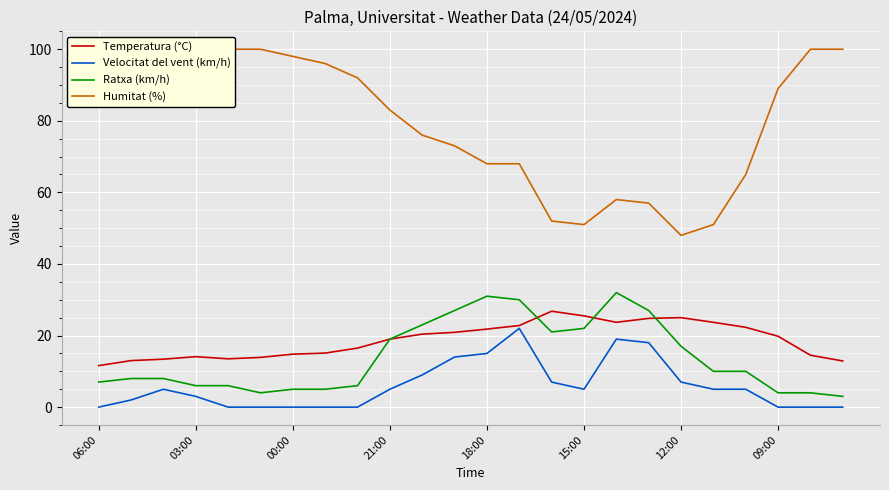

True or false: Temperatura (°C) has a value of 36.2 at 19.

False